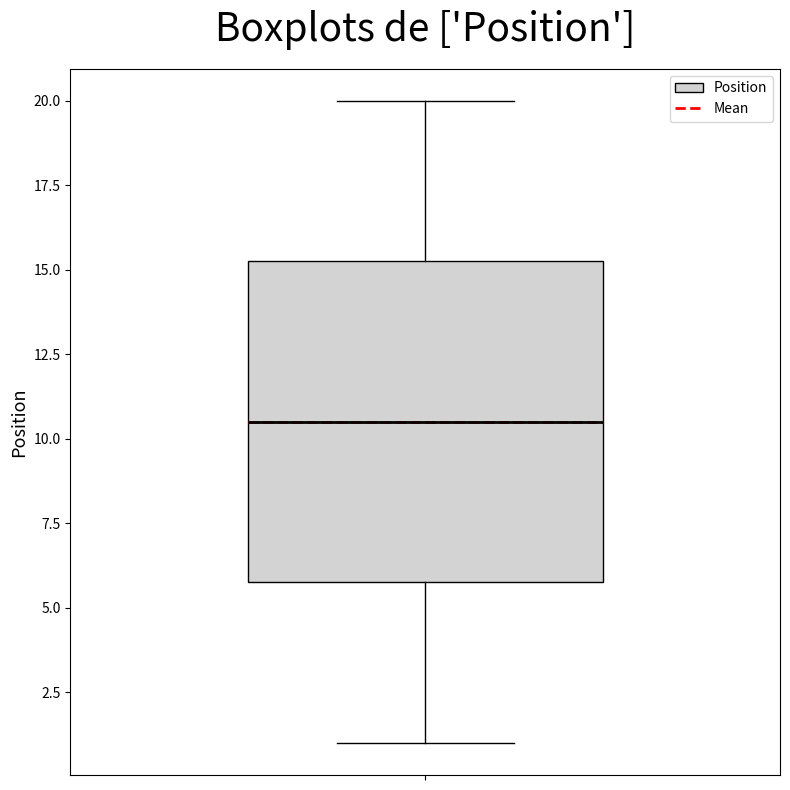

Read this box plot against the y-axis: the position of the median line, the range covered by the box, and the ends of both whiskers. The values are not printed on the chart, so give them approximately, as read against the axis.

median 10.5, box 6.0 to 15.5, whiskers 1.0 to 20.0